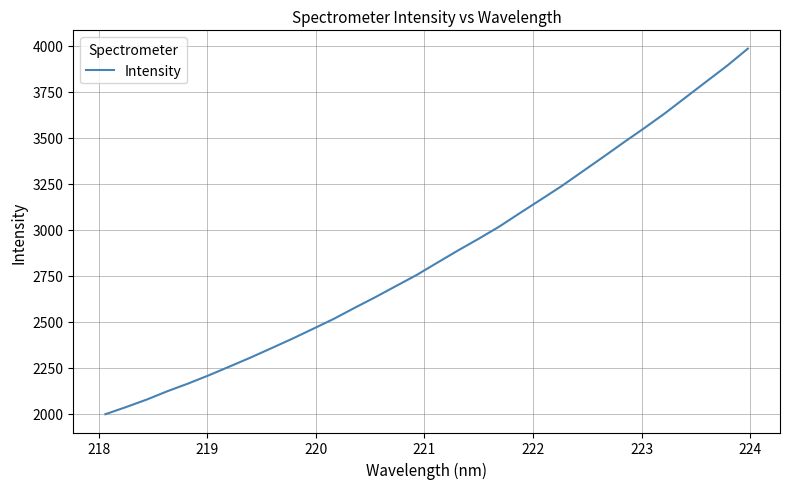

What is the difference between the maximum and minimum values?

1986.0